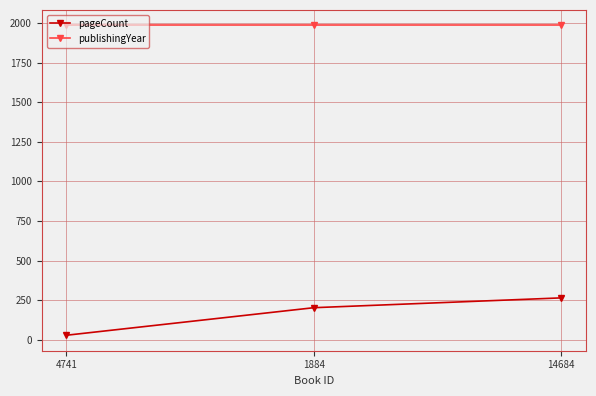

What position from the left is 1884?

2